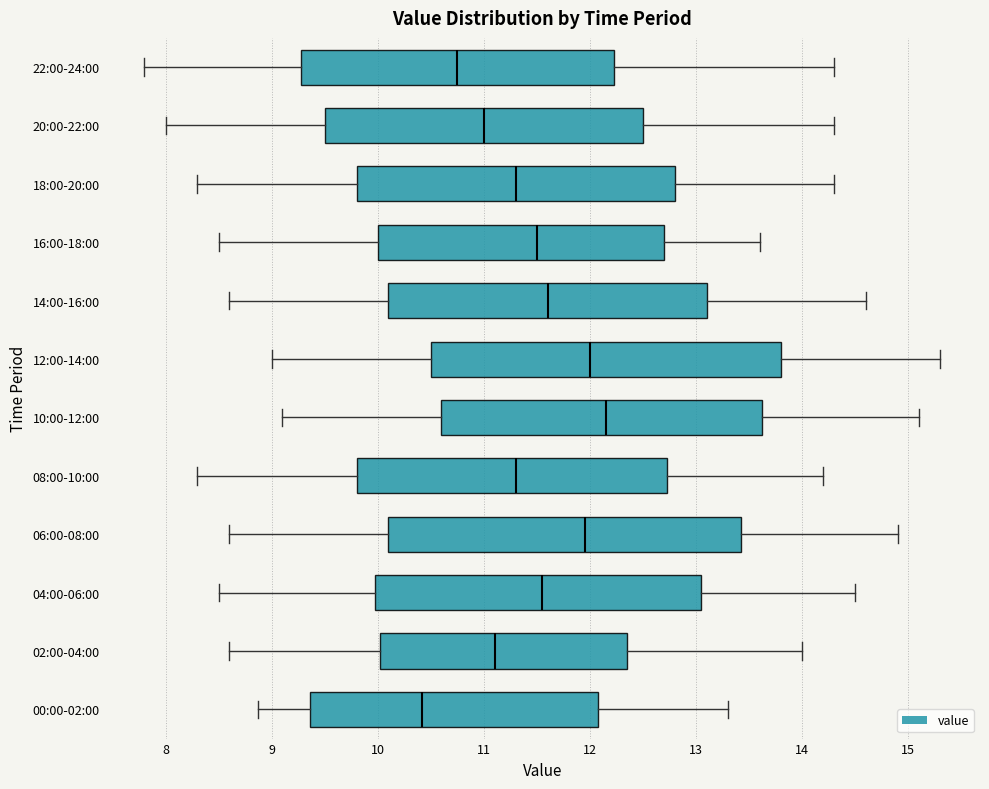

Where is the left edge of the box for 08:00-10:00 on the x-axis? The values are not printed on the chart, so give them approximately, as read against the axis.

9.8